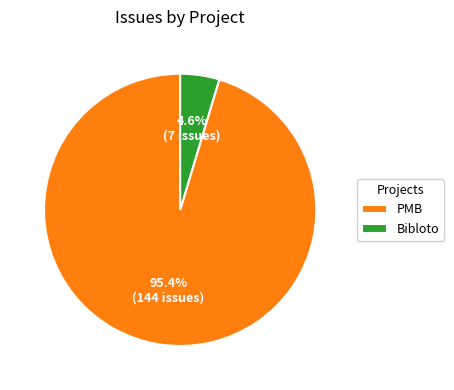

Count the number of slices in the pie.

2